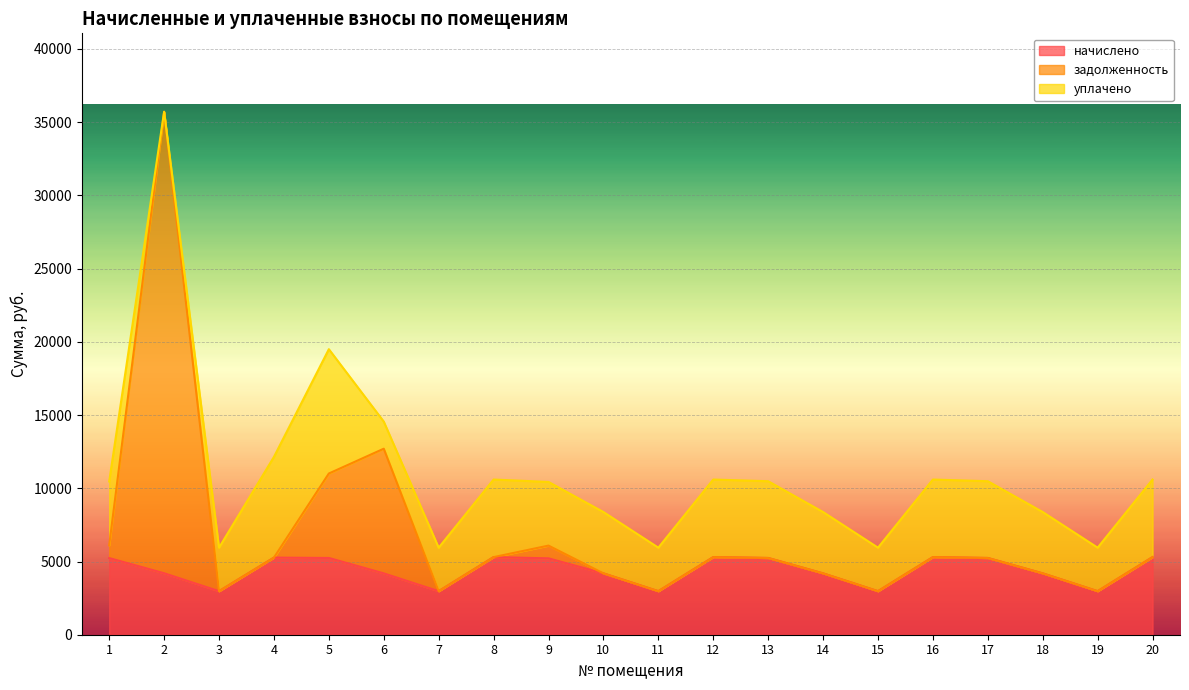

What is the total value across all series at 2?

35712.5